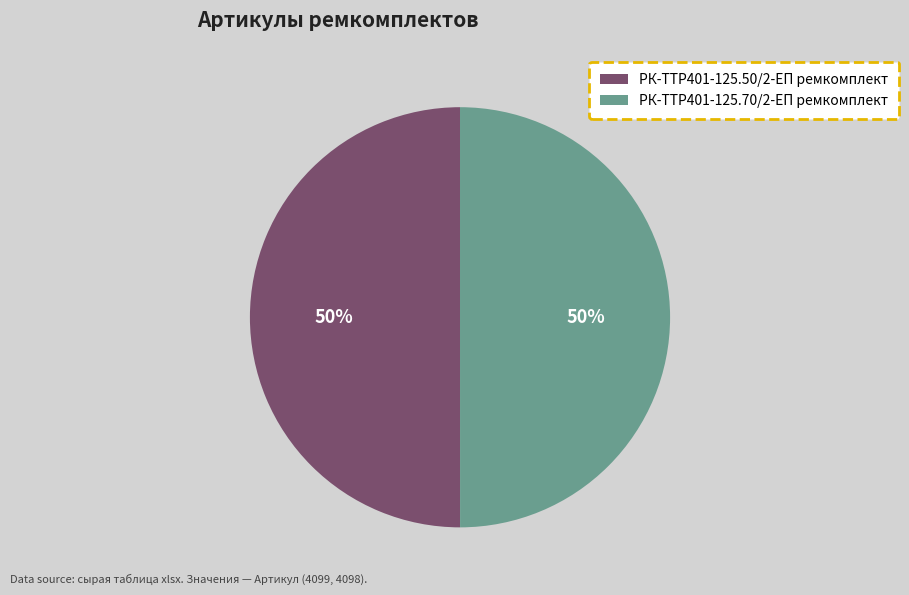

To the nearest percent, what portion does РК-TTР401-125.50/2-ЕП ремкомплект represent?

50%